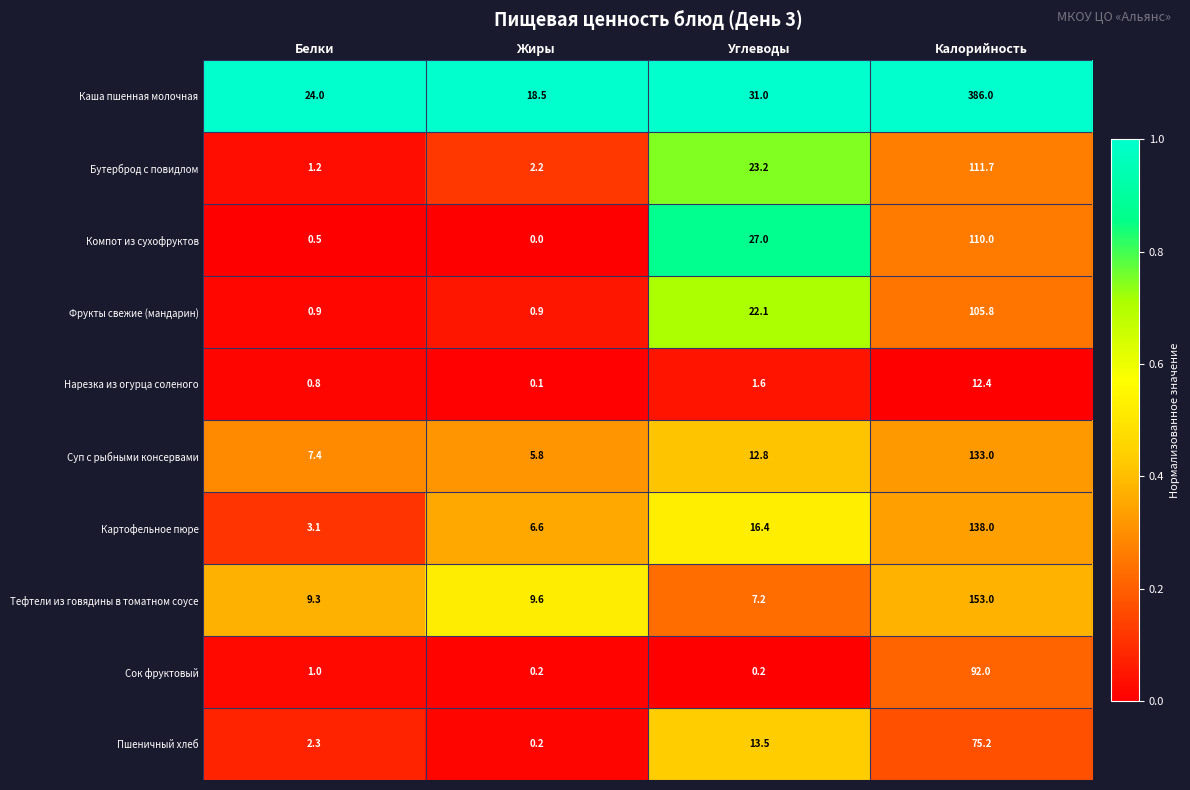

Which series changed the most between Жиры and Углеводы?

Компот из сухофруктов